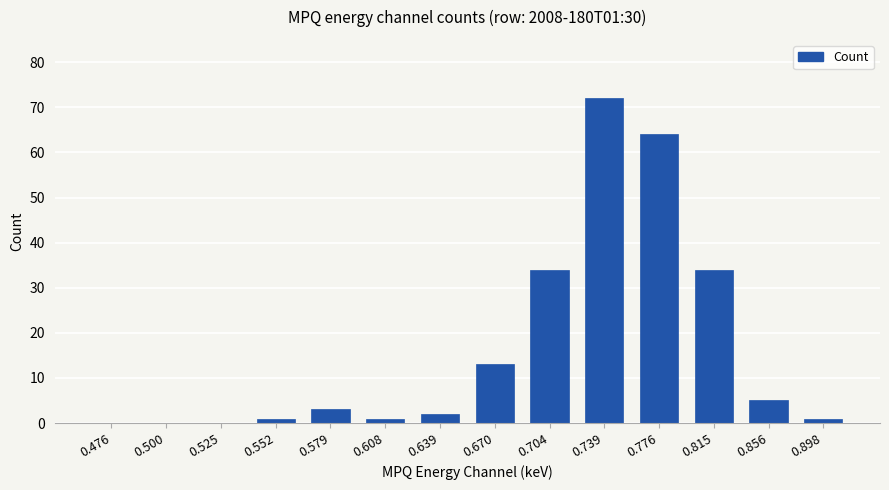

Are the bars horizontal?

No